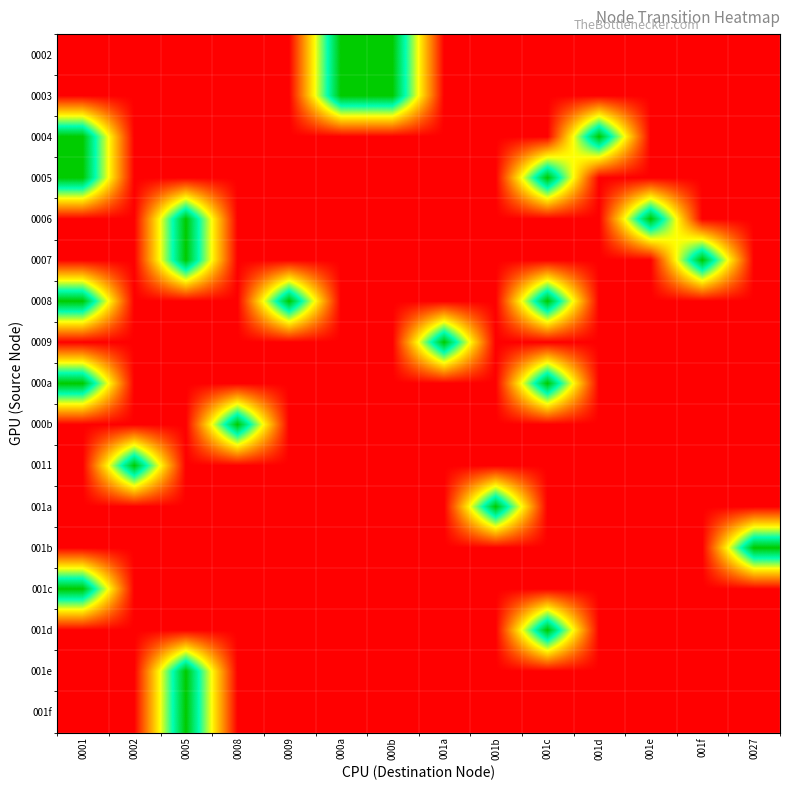

How many data points does each series have?

14